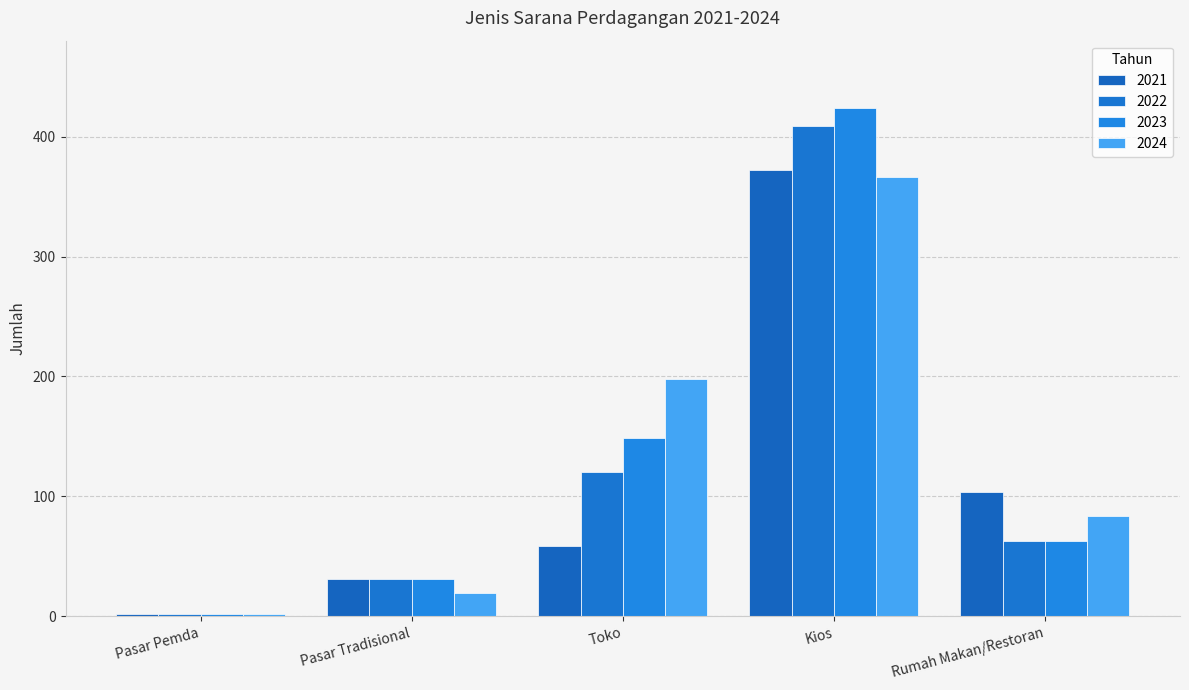

Does the chart contain stacked bars?

No